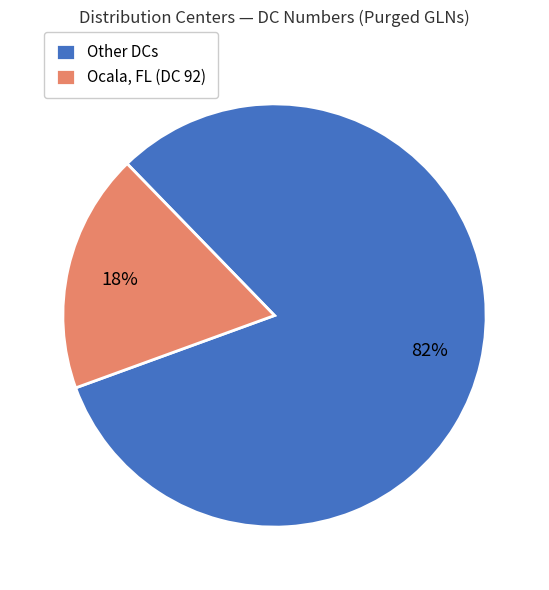

Rank the categories by value from highest to lowest.

Other DCs, Ocala, FL (DC 92)